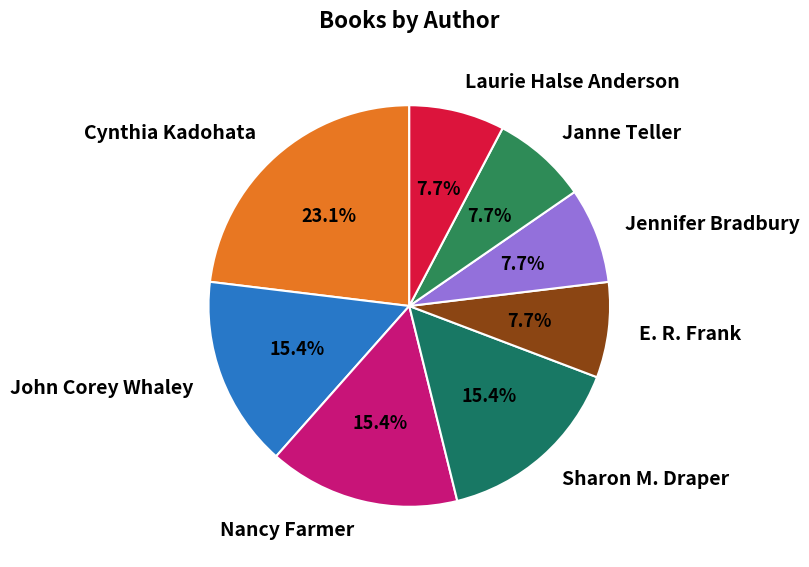

Is the sum of E. R. Frank and Nancy Farmer greater than half?

No